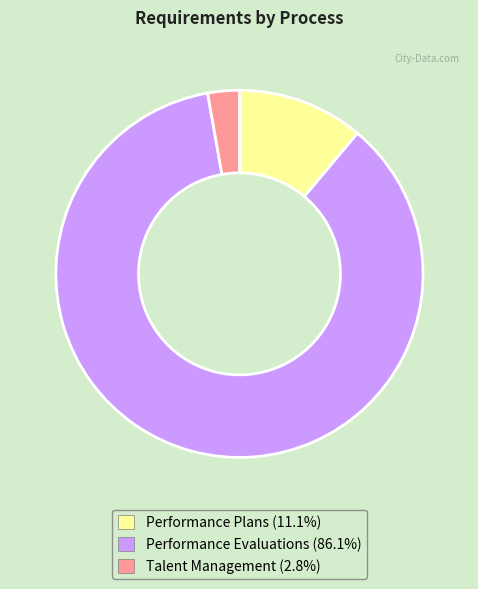

The Performance Evaluations slice represents 72% of the pie. True or false?

False